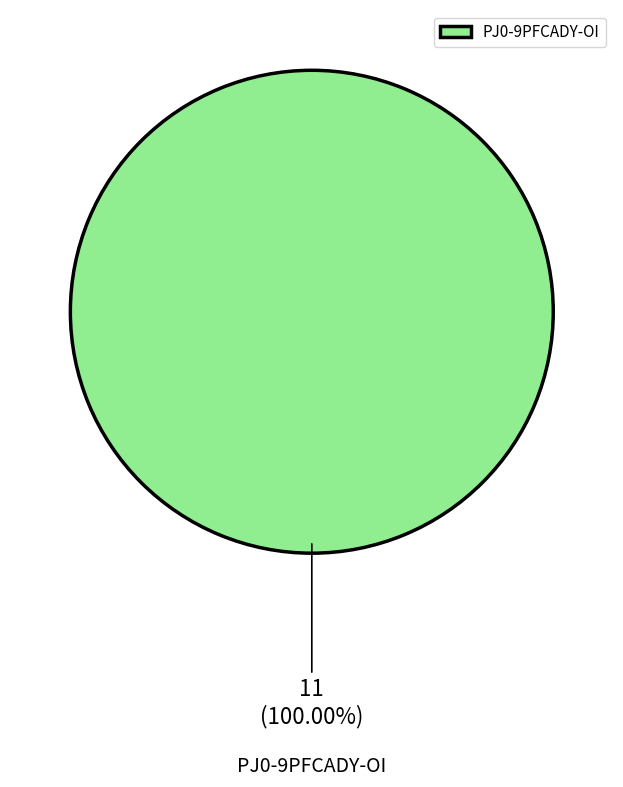

How many slices are in this pie chart?

1